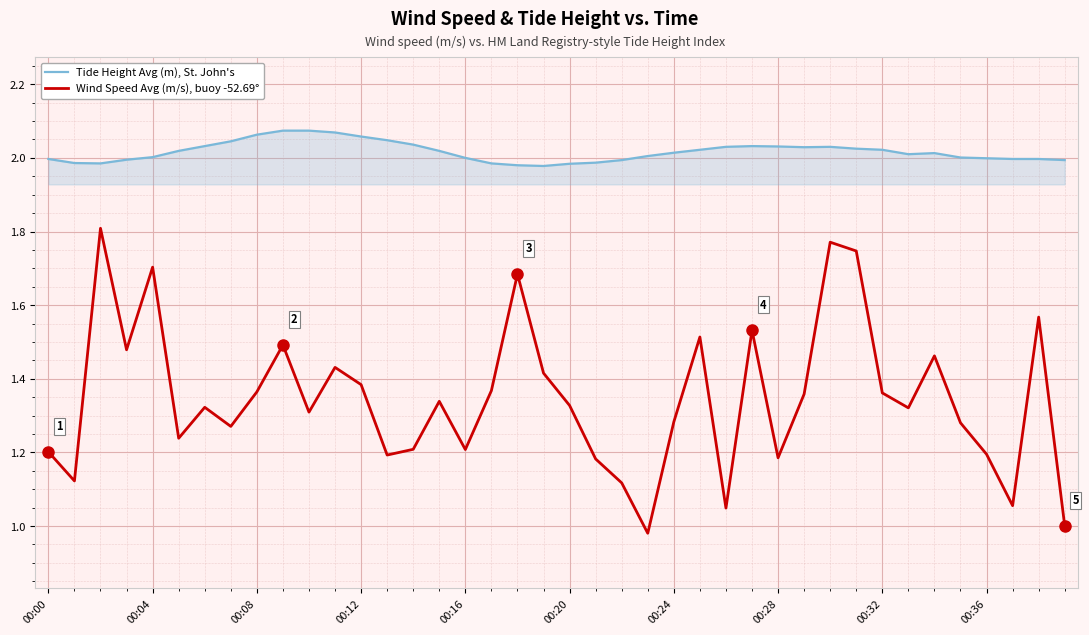

What is the difference between the maximum and minimum values in the Wind Speed Avg (m/s), buoy -52.69° series?

0.8